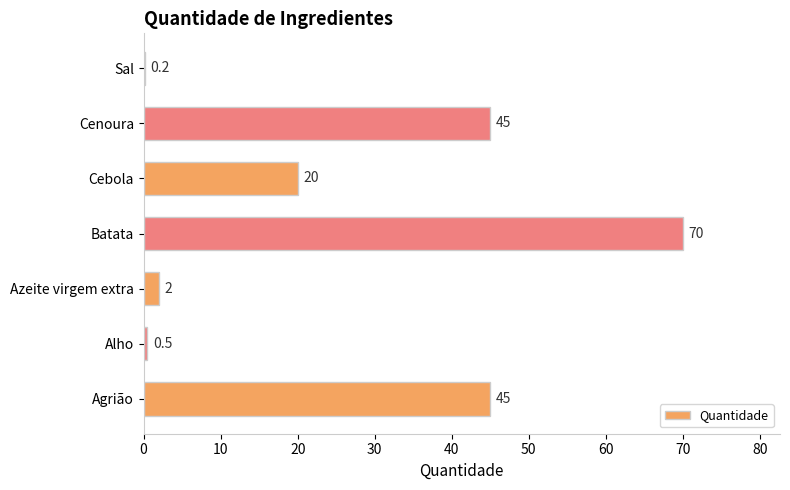

What is the maximum value shown in the chart?

70.0